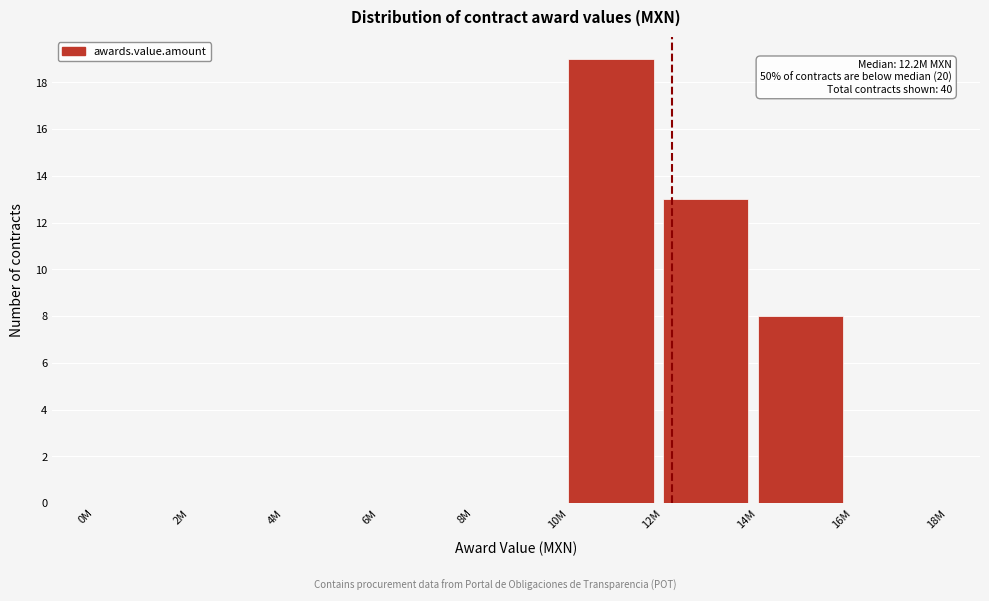

Reading left to right, transcribe all the data shown in this chart.

0M=0	2M=0	4M=0	6M=0	8M=0	10M=19	12M=13	14M=8	16M=0